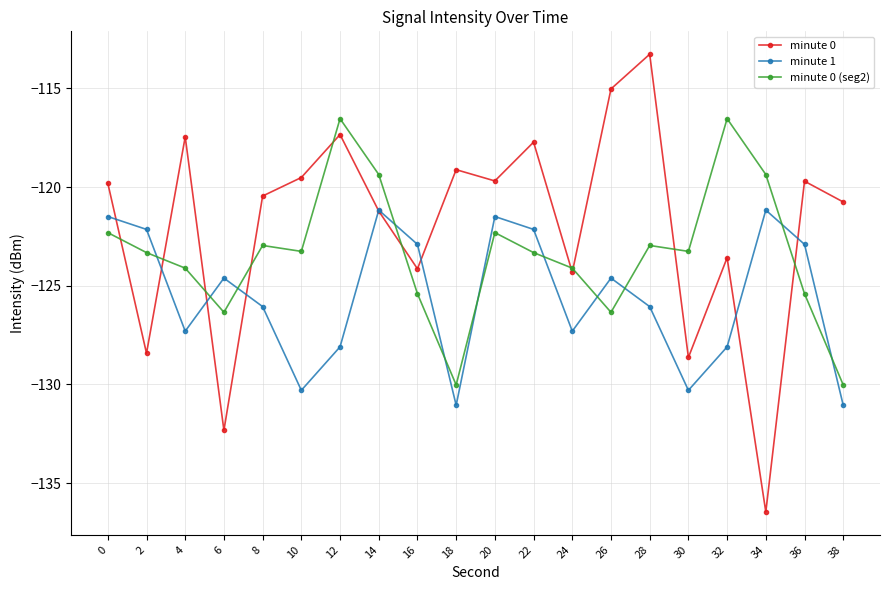

How many times do minute 0 and minute 0 (seg2) cross each other?

10